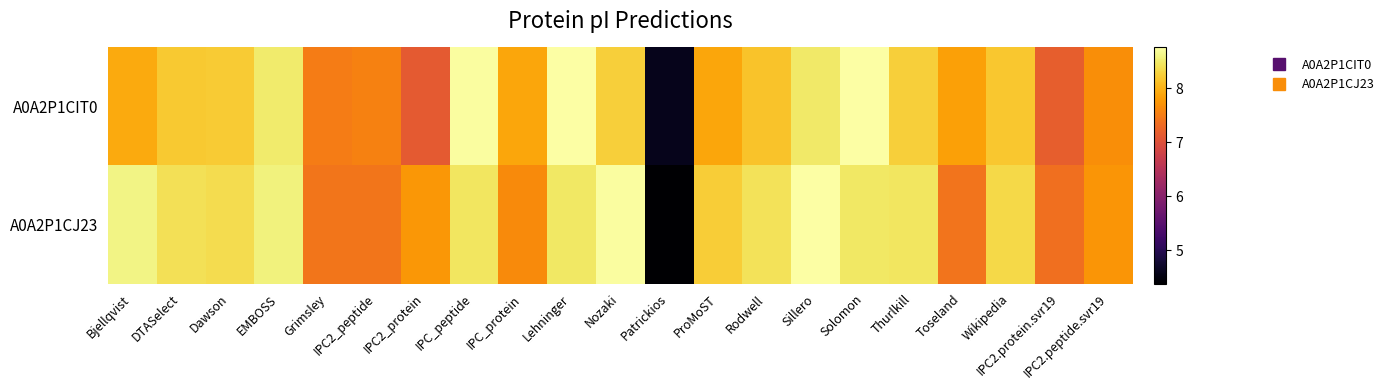

Reading left to right, list all the values displayed in this chart.

A0A2P1CIT0: Bjellqvist=7.9	DTASelect=8.2	Dawson=8.2	EMBOSS=8.5	Grimsley=7.5	IPC2_peptide=7.6	IPC2_protein=7.1	IPC_peptide=8.7	IPC_protein=7.9	Lehninger=8.8	Nozaki=8.3	Patrickios=4.6	ProMoST=7.9	Rodwell=8.2	Sillero=8.5	Solomon=8.7	Thurlkill=8.2	Toseland=7.8	Wikipedia=8.2	IPC2.protein.svr19=7.2	IPC2.peptide.svr19=7.7
A0A2P1CJ23: Bjellqvist=8.6	DTASelect=8.4	Dawson=8.4	EMBOSS=8.6	Grimsley=7.4	IPC2_peptide=7.4	IPC2_protein=7.8	IPC_peptide=8.5	IPC_protein=7.6	Lehninger=8.5	Nozaki=8.7	Patrickios=4.4	ProMoST=8.2	Rodwell=8.4	Sillero=8.7	Solomon=8.5	Thurlkill=8.5	Toseland=7.4	Wikipedia=8.3	IPC2.protein.svr19=7.4	IPC2.peptide.svr19=7.7